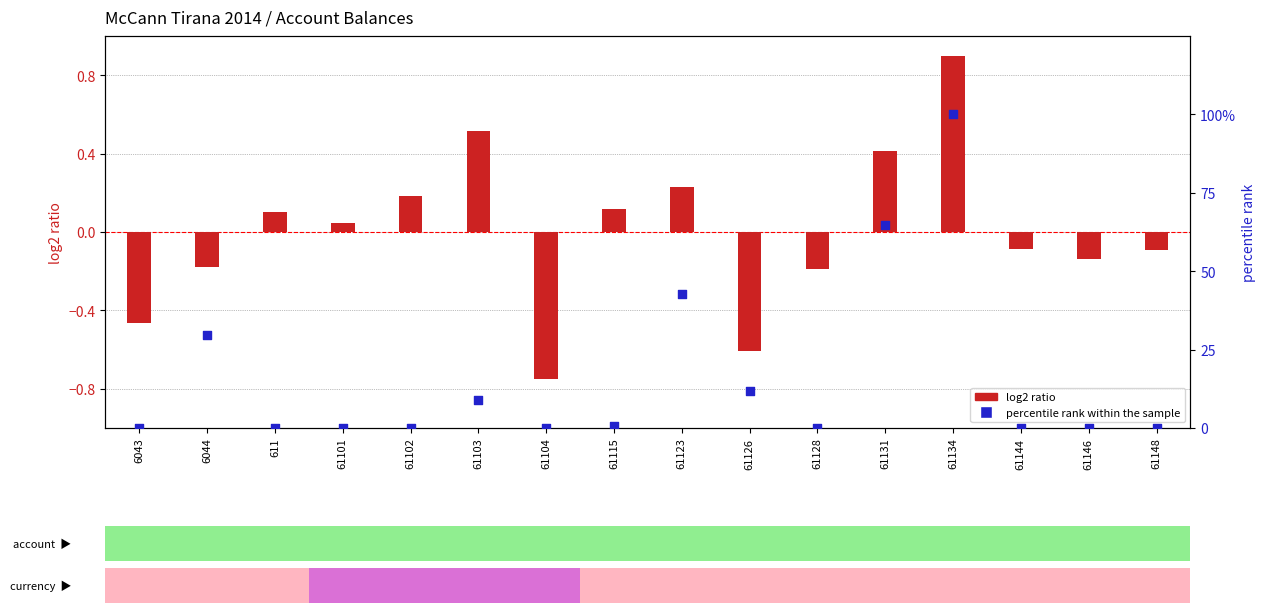

Which series has the largest Y range (max minus min)?

percentile rank within the sample